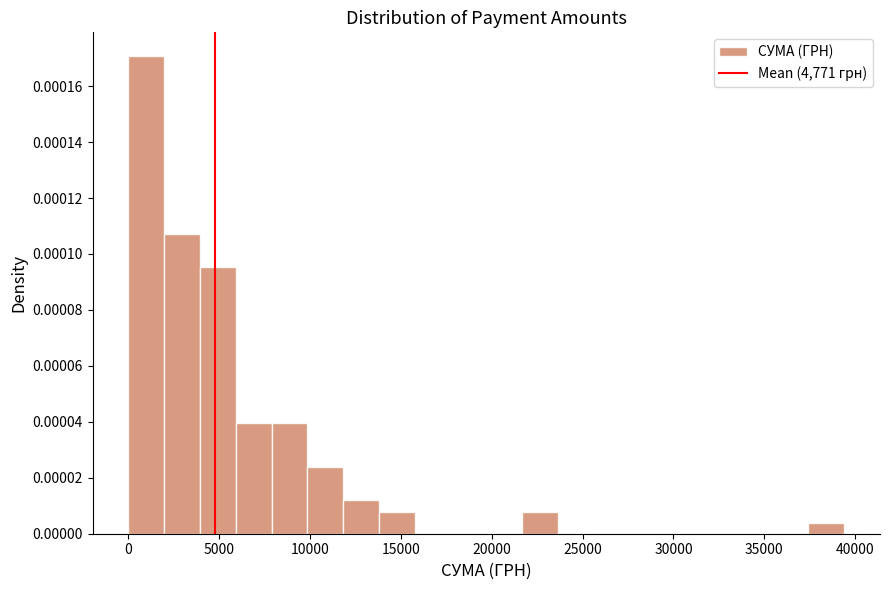

Around what value on the x-axis is the tallest bar? Give the approximate position of its centre, as read against the axis.

1000